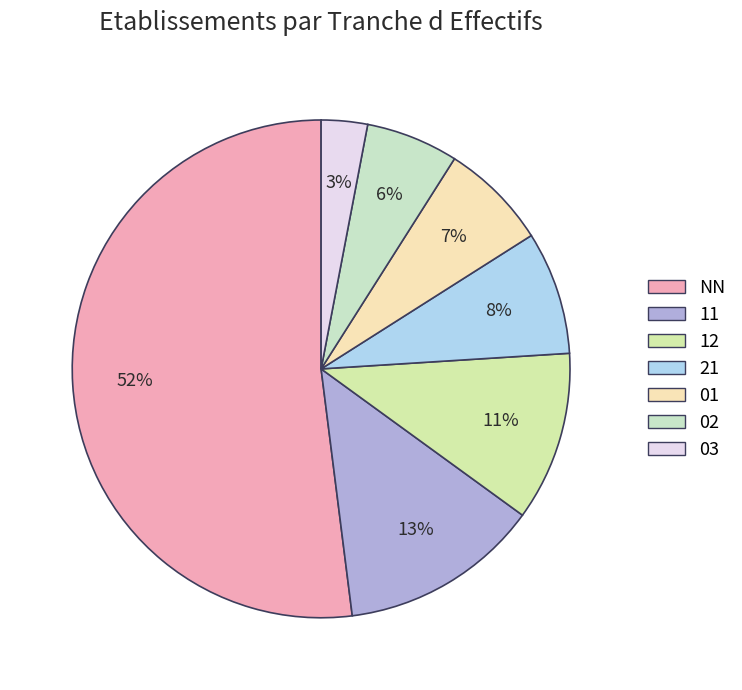

Is NN the majority of the pie?

Yes